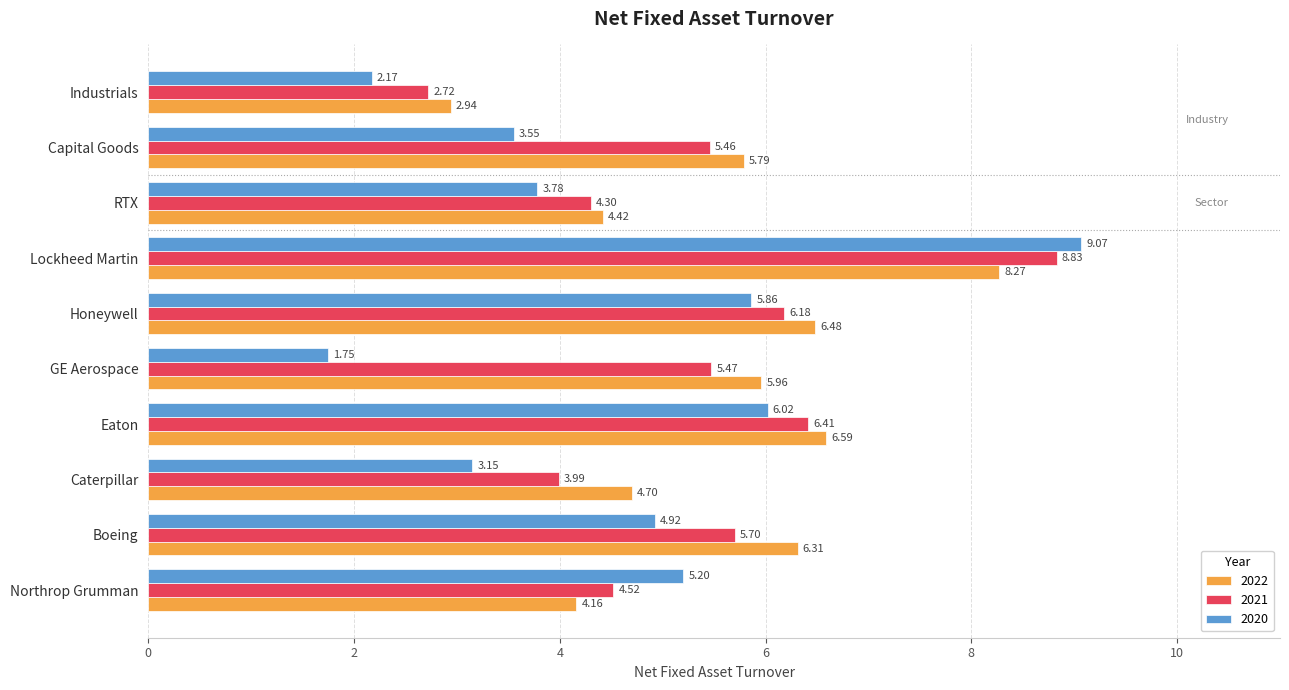

Which category has the highest value in the 2022 series?

Lockheed Martin